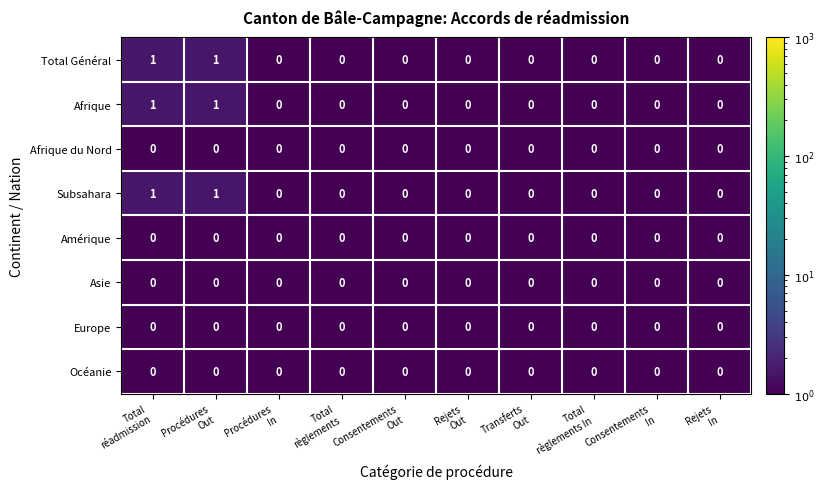

How many categories are shown in the chart?

10